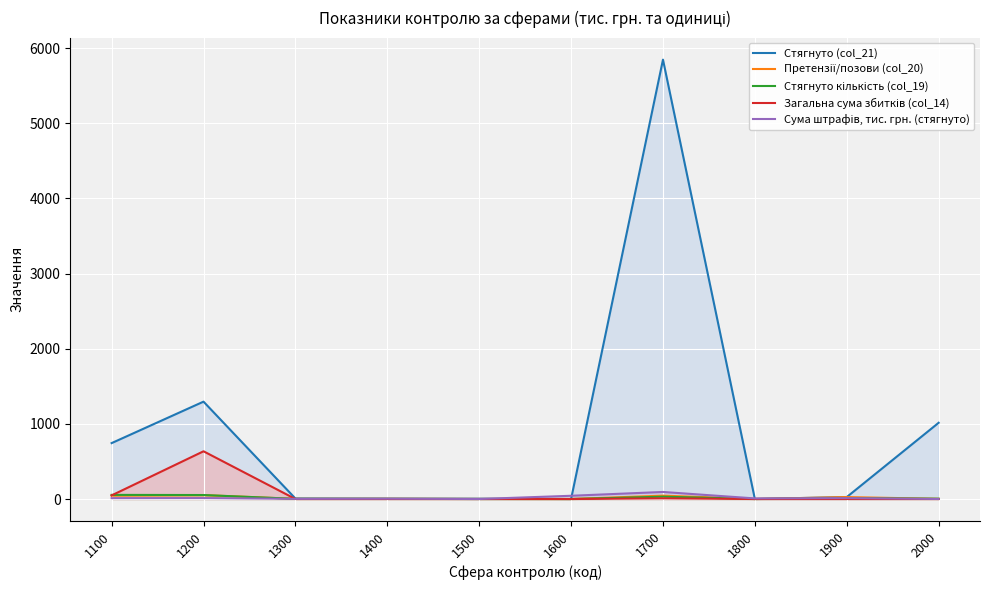

Which has a higher value, 1200 or 1100?

1200